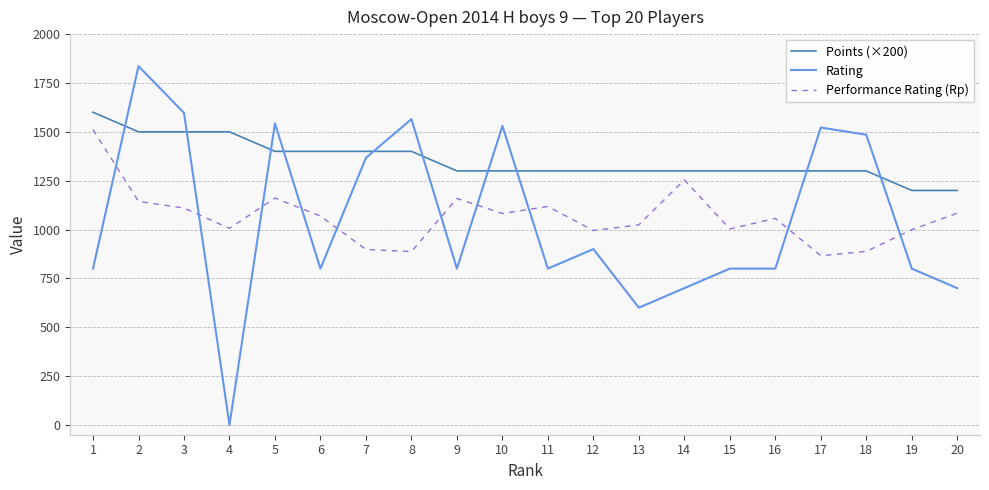

How many values in the Performance Rating (Rp) series are below 1069?

10